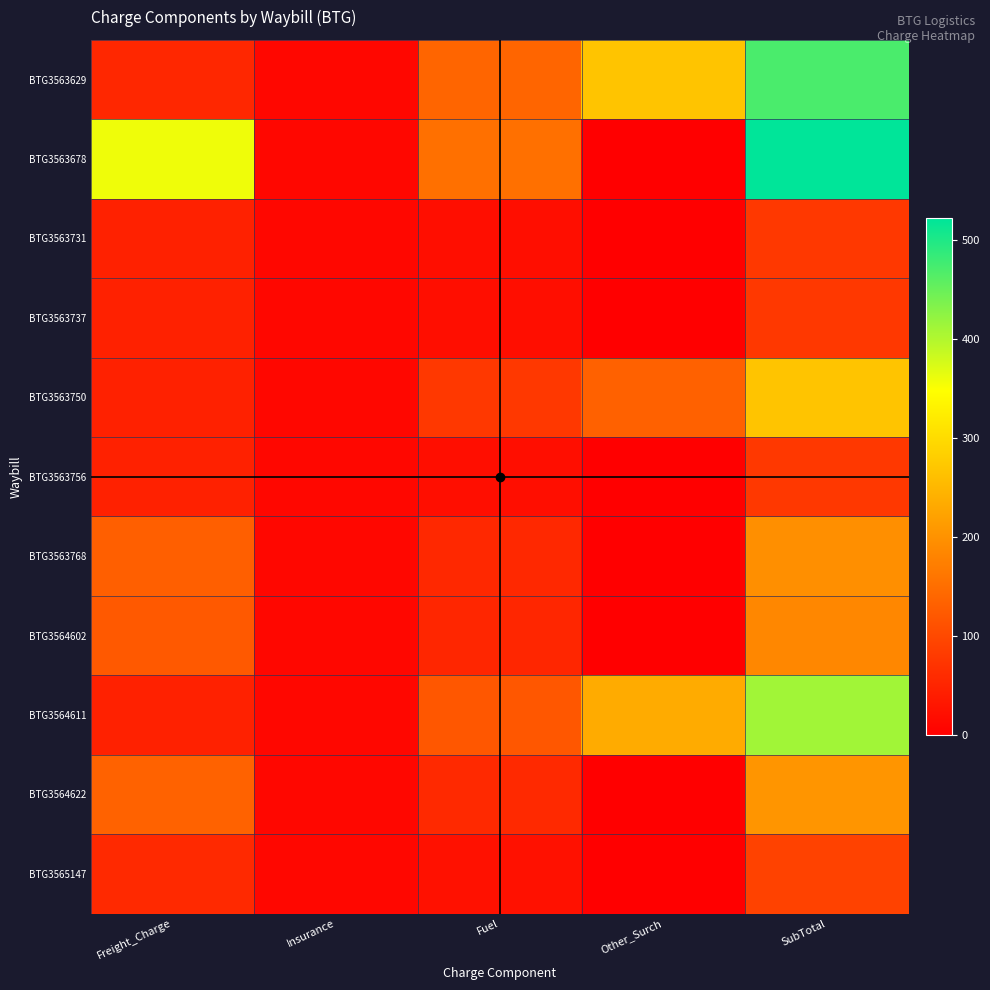

Between Freight_Charge and Fuel, which is larger?

Fuel